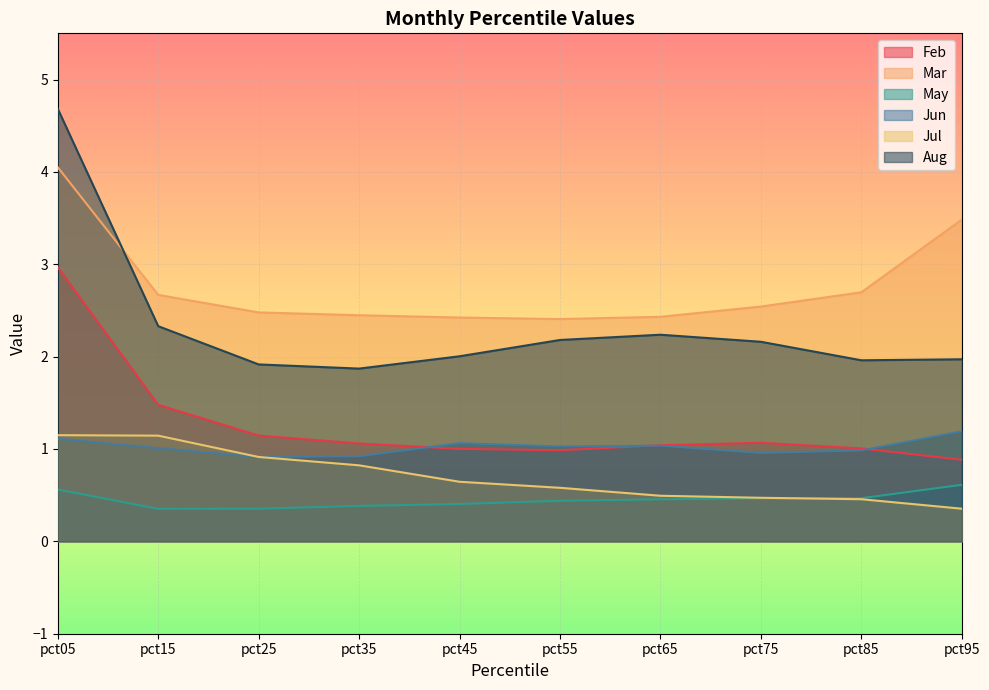

What is the value of the Aug point at the 5th from the left?

2.0